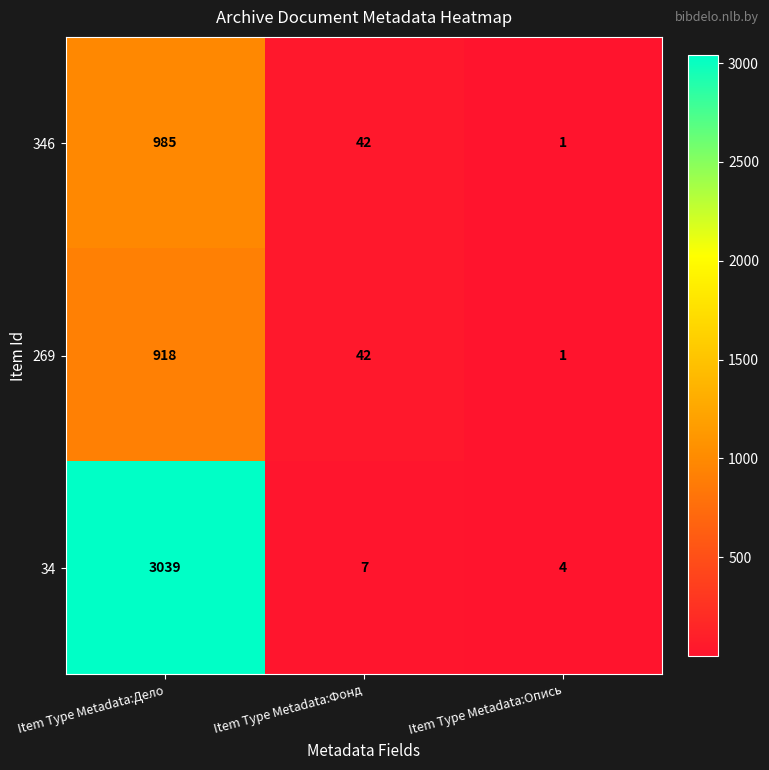

At which category does the chart reach its peak across all series?

Item Type Metadata:Дело